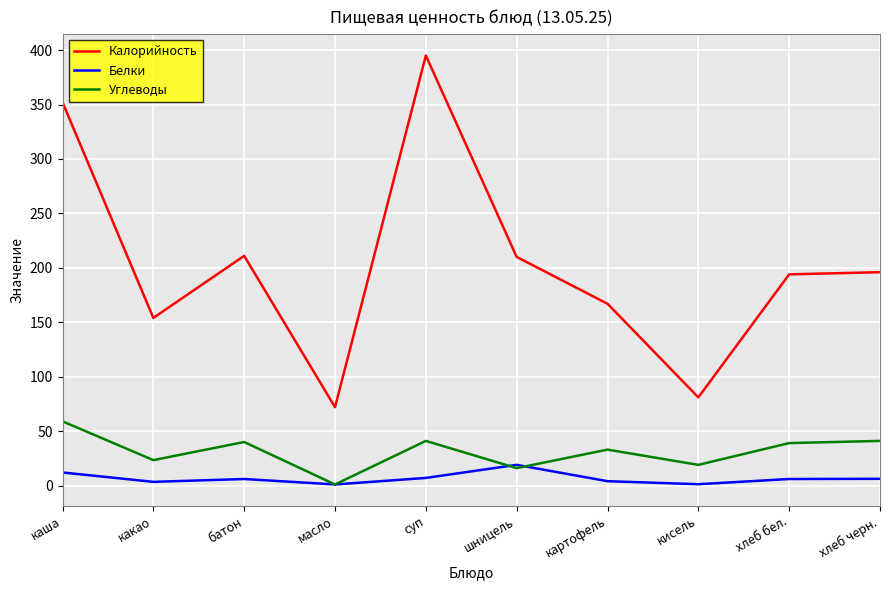

True or false: Углеводы and Калорийность intersect in this chart.

False